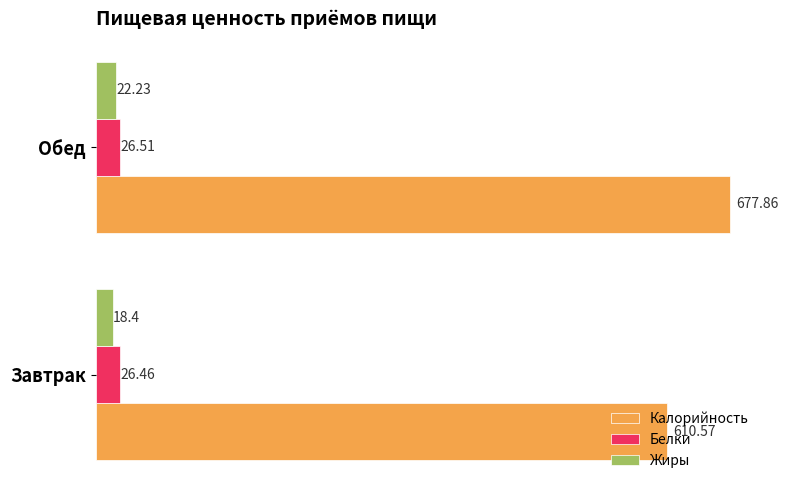

Which series has the largest total across all categories?

Калорийность